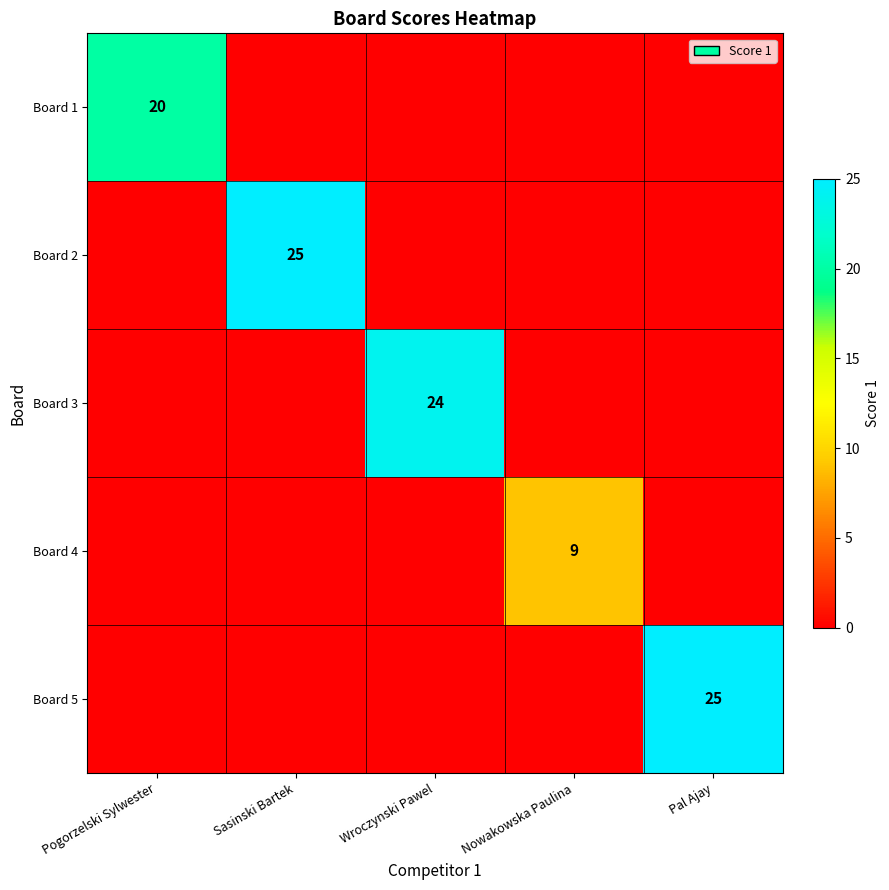

List the labels in order of Board 2 value, largest first.

Sasinski Bartek, Pogorzelski Sylwester, Wroczynski Pawel, Nowakowska Paulina, Pal Ajay